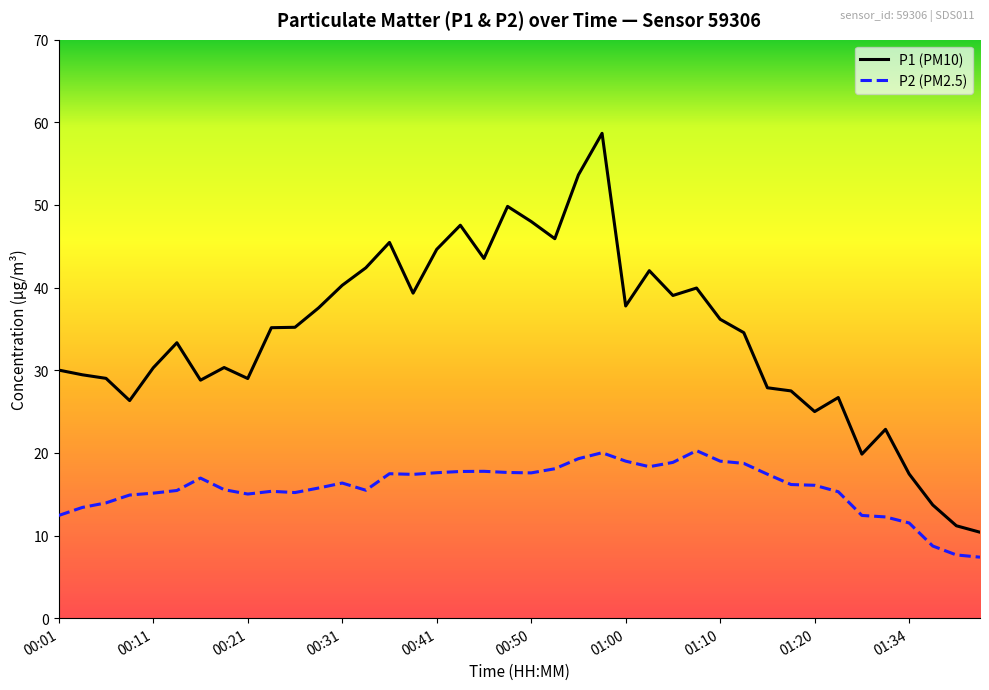

Which series has the largest range (max minus min)?

P1 (PM10)